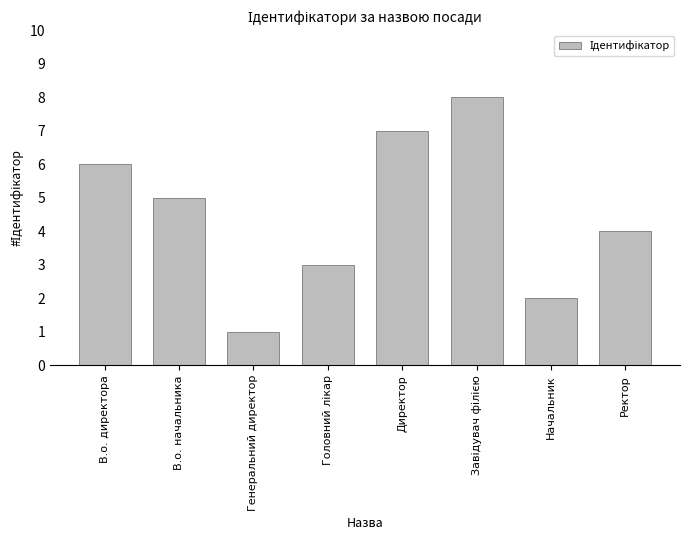

What is the difference between the second highest and minimum values?

6